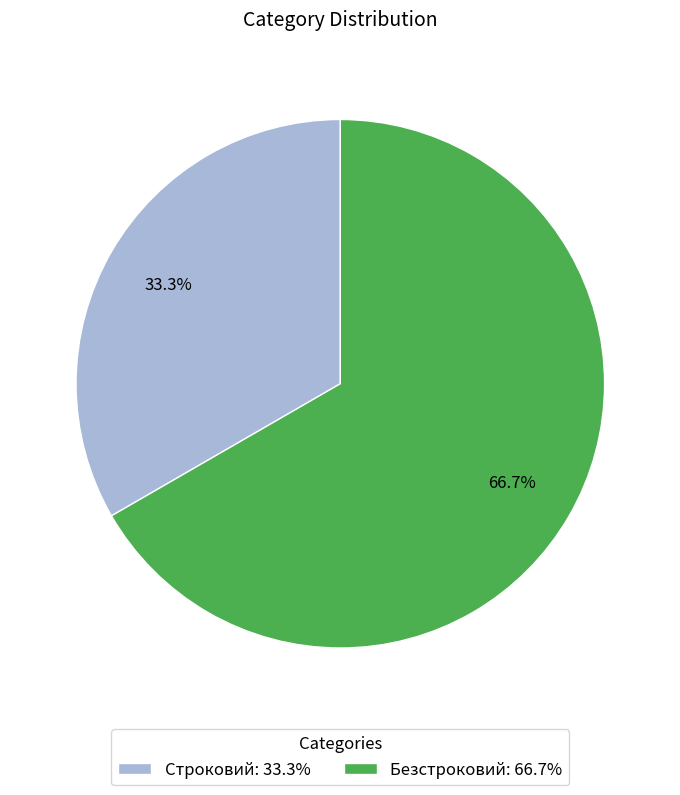

Between Безстроковий and Строковий, which is larger?

Безстроковий